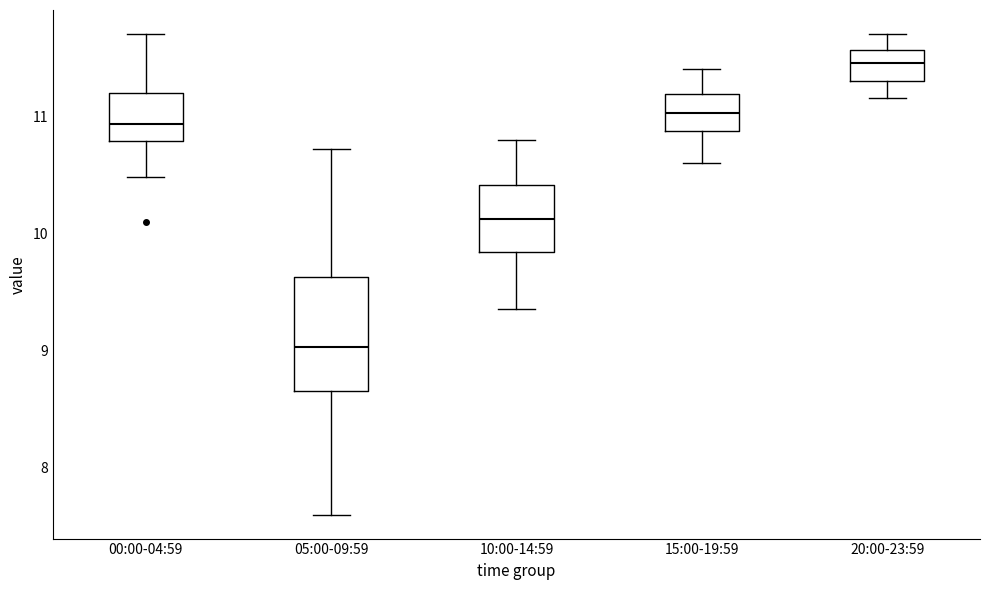

Which box has the lowest median line?

05:00-09:59